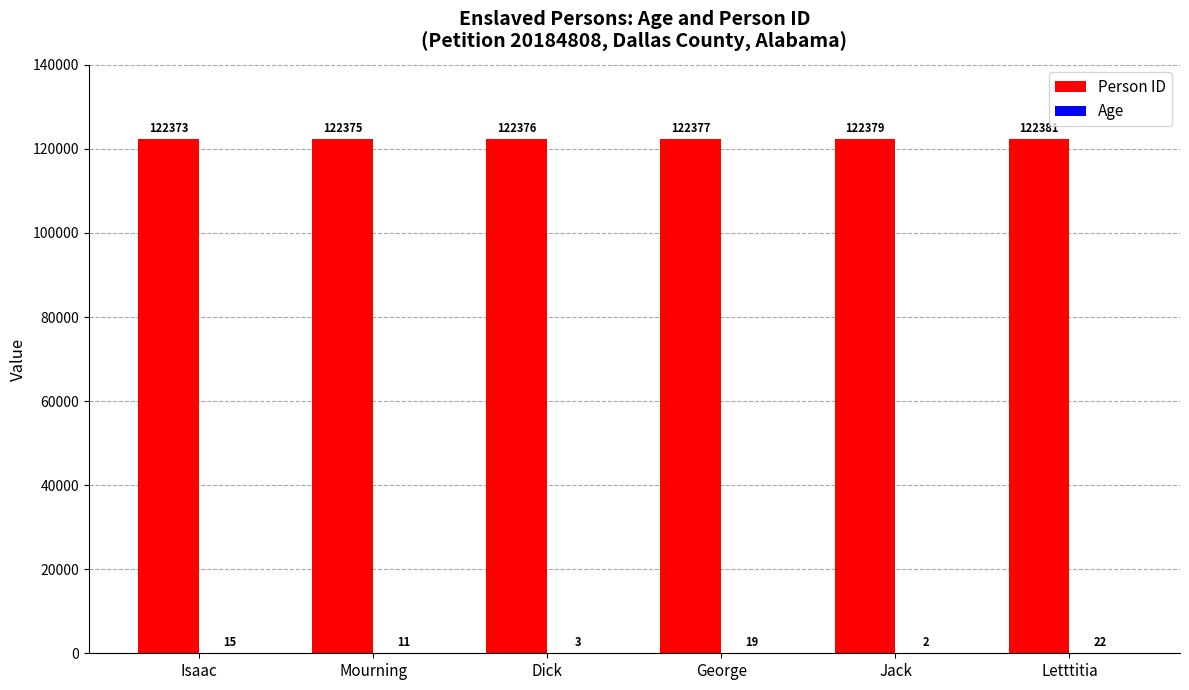

Which series changed the most between Dick and Jack?

Person ID